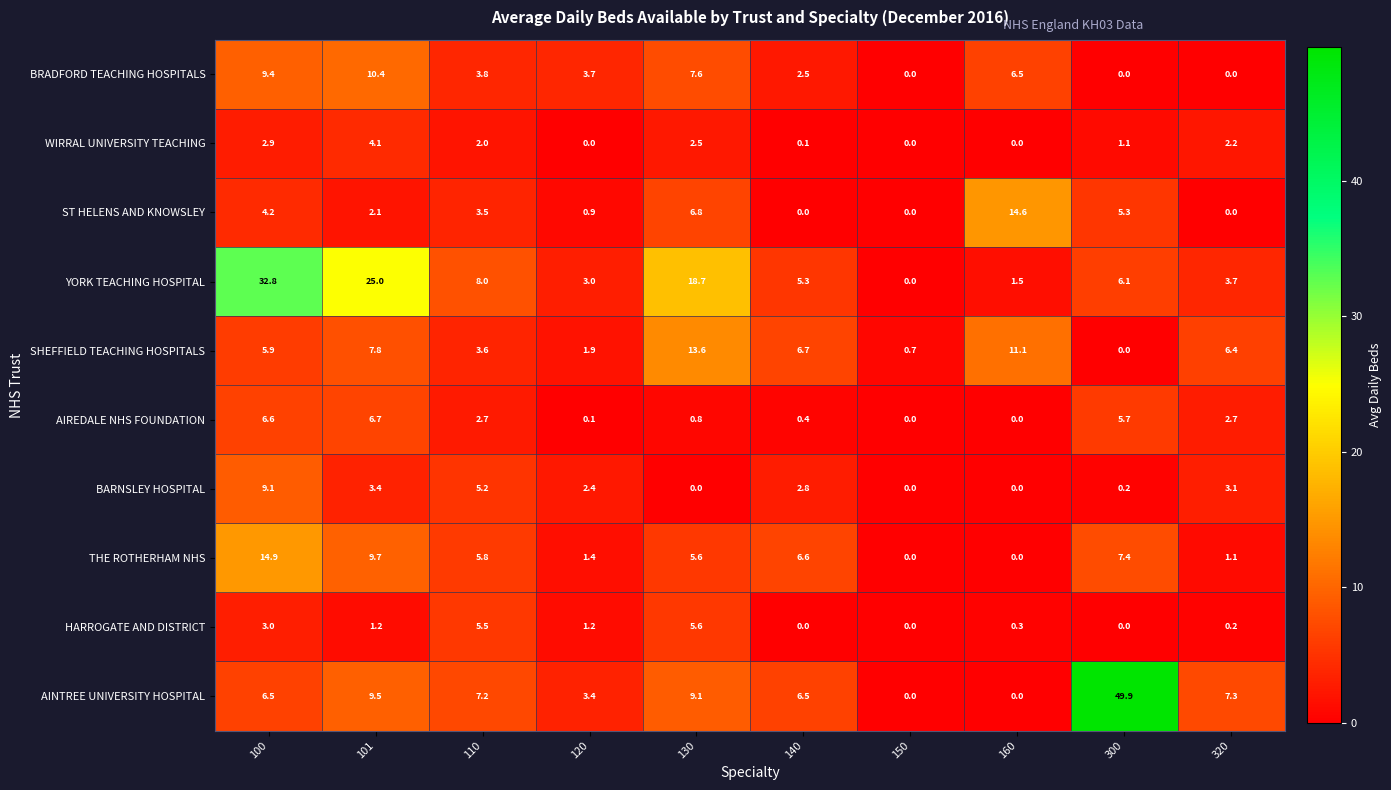

At which label is AINTREE UNIVERSITY HOSPITAL closest to 24?

101